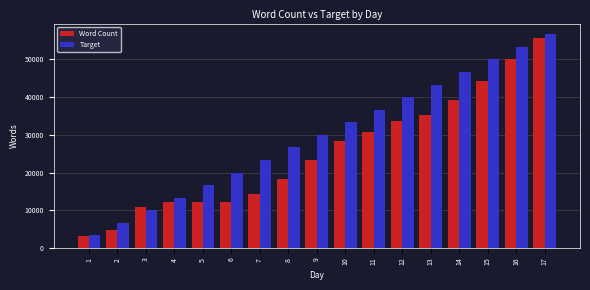

What is the total value across all series at 6?

32250.0